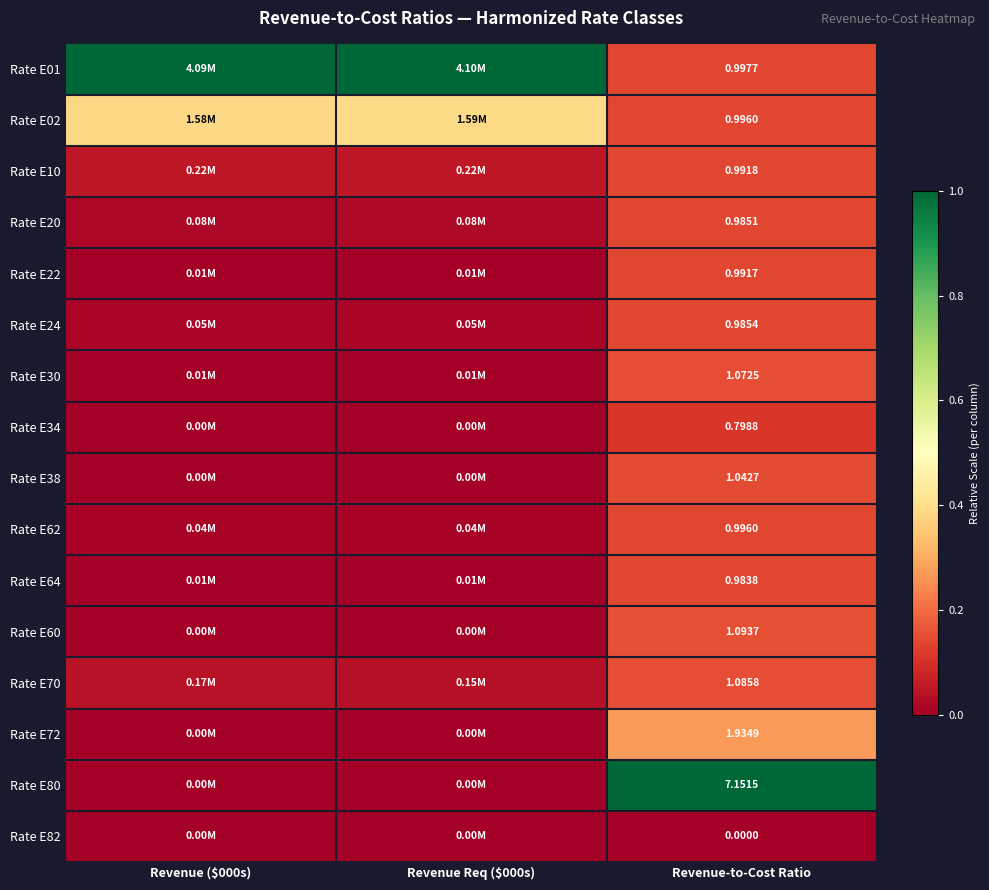

The value of Rate E24 at Revenue Req ($000s) is 0.0. True or false?

True